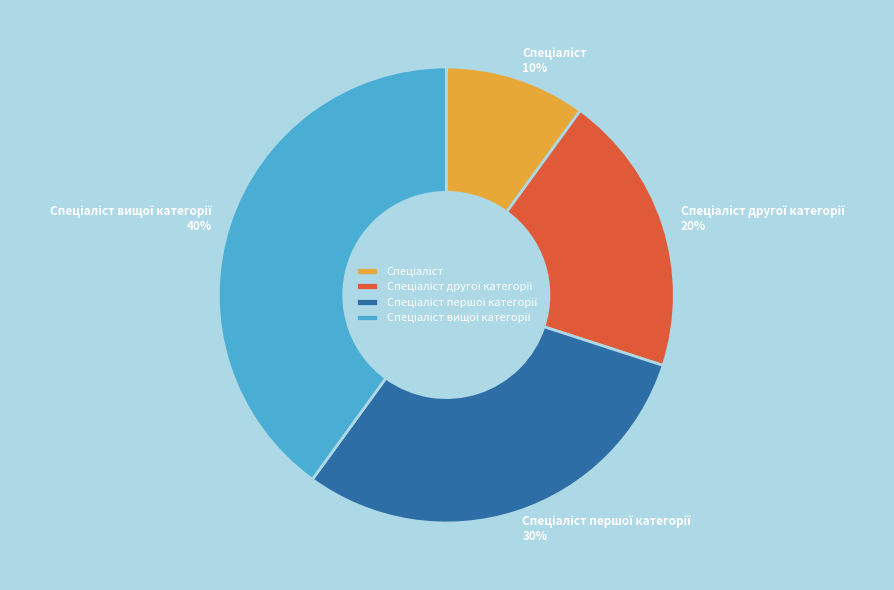

Does any single category account for the majority?

No